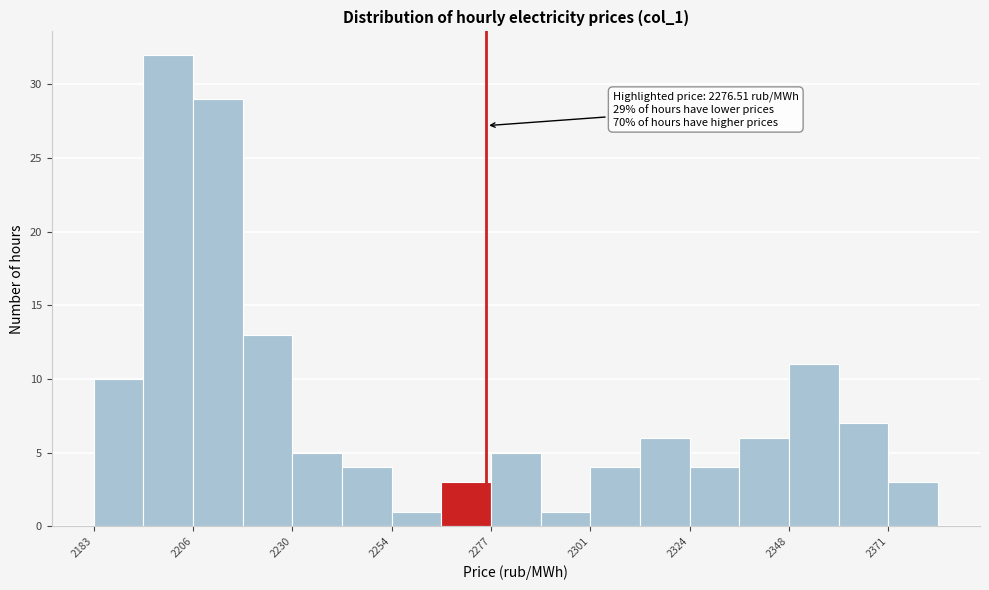

Read against the x-axis, roughly where is the centre of the tallest bar?

2200